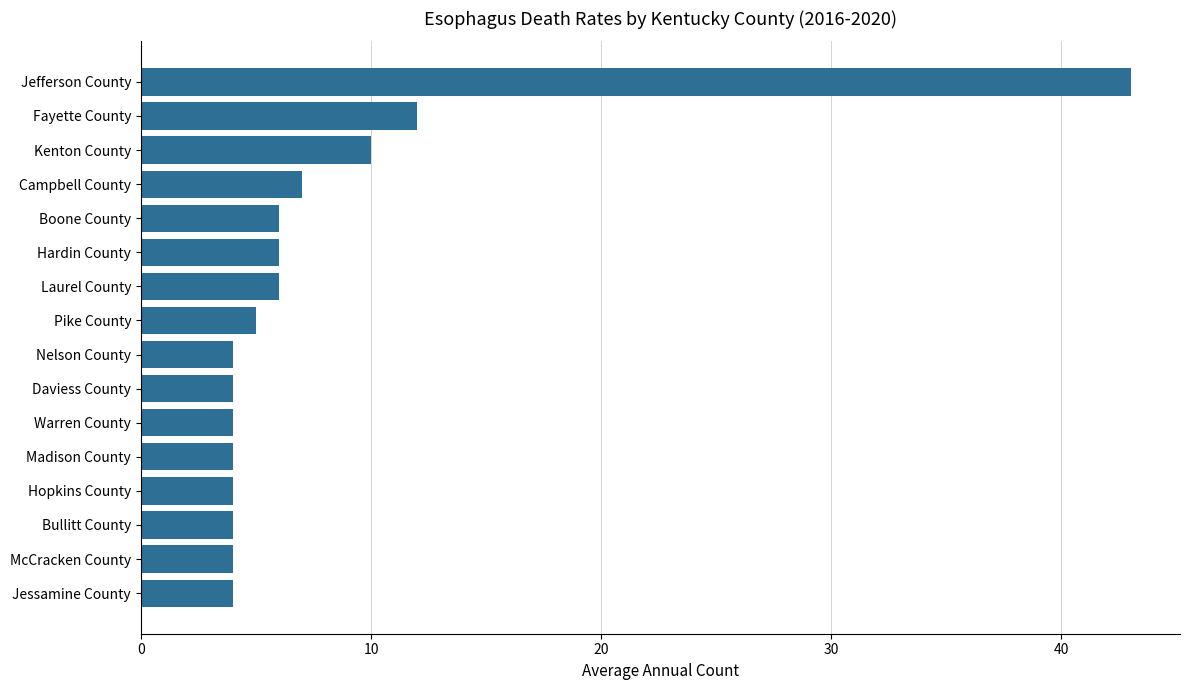

What value does the data have at Pike County?

5